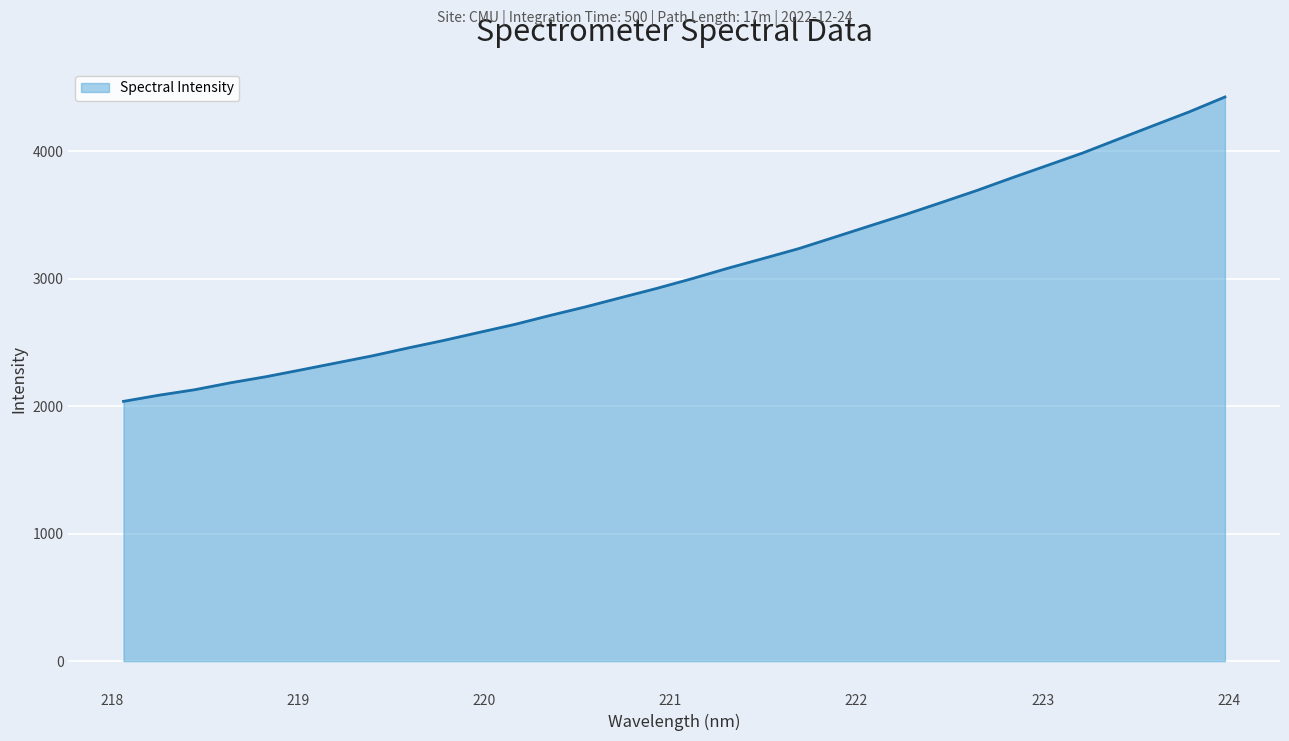

What is the minimum value shown in the chart?

2037.4